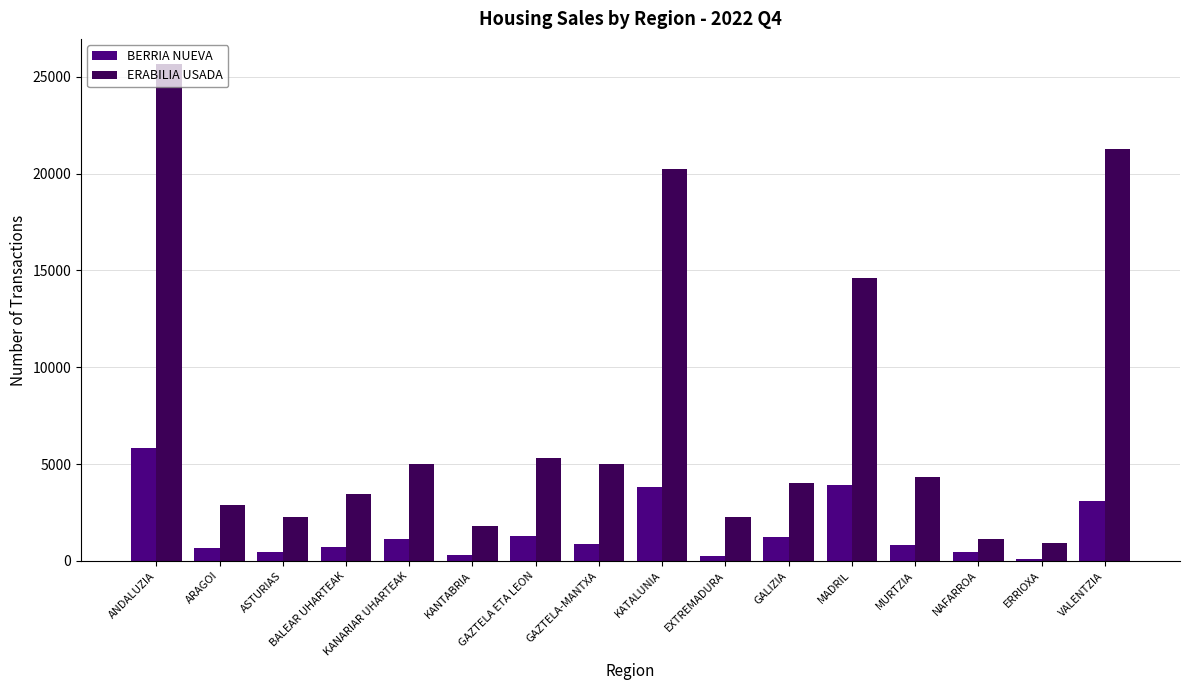

Which series has the widest spread of values?

ERABILIA USADA